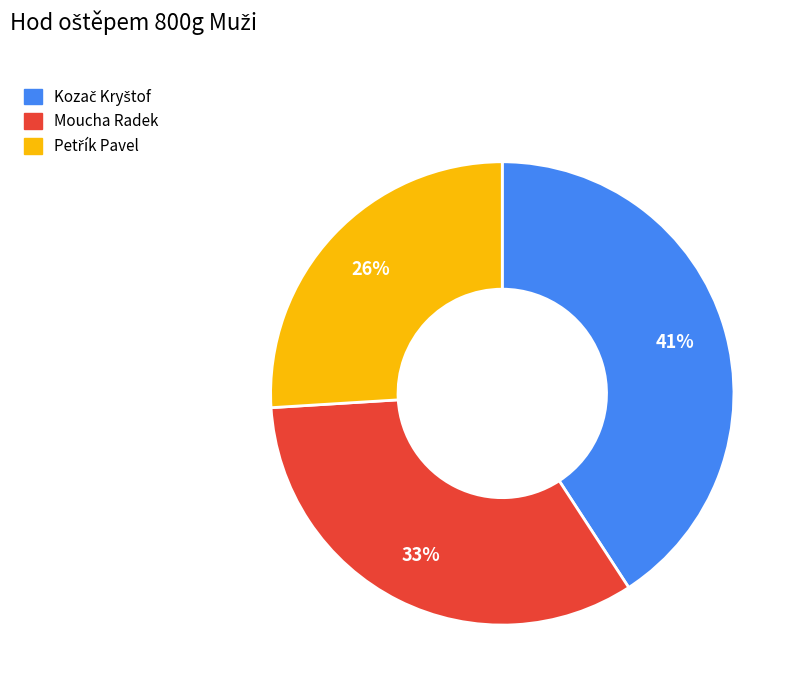

To the nearest percent, what portion does Moucha Radek represent?

33%